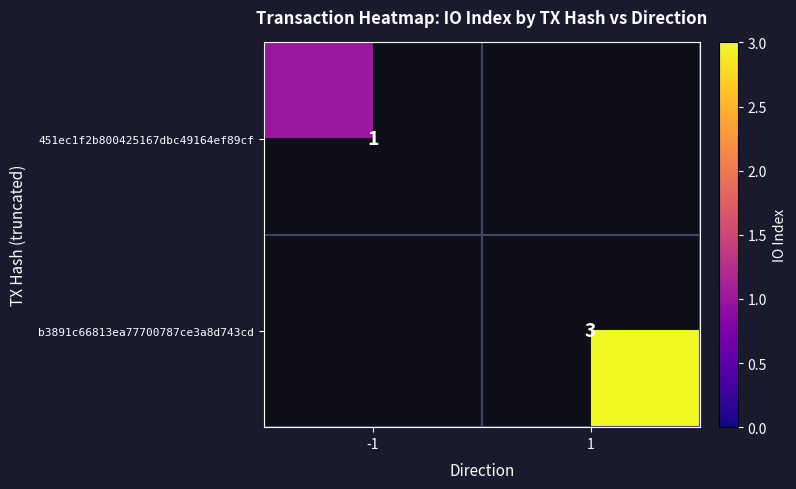

True or false: b3891c66813ea77700787ce3a8d743cd has a value of 3 at 1.

True